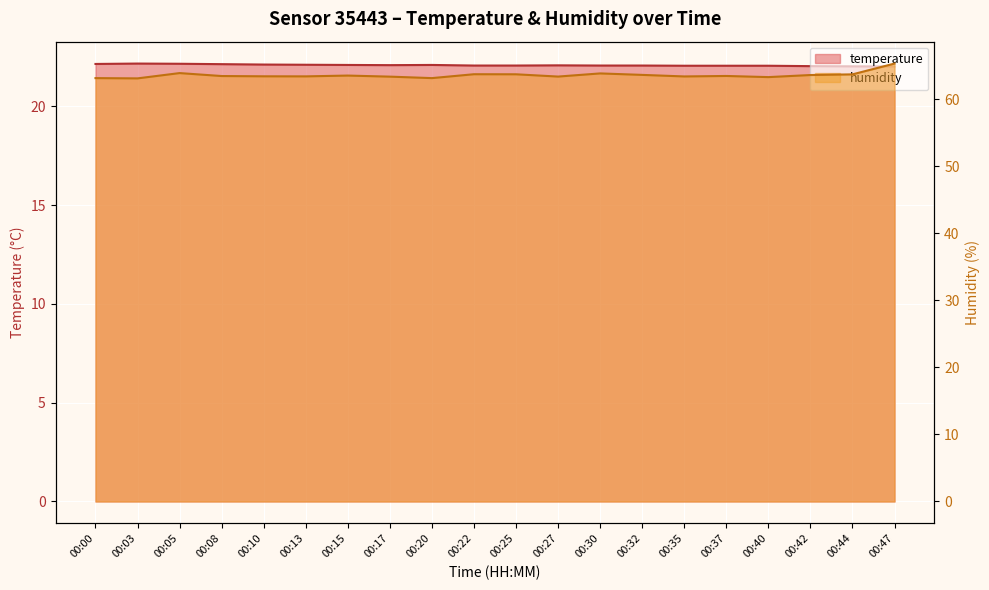

At 00:25, list the series in order from smallest to largest.

temperature, humidity